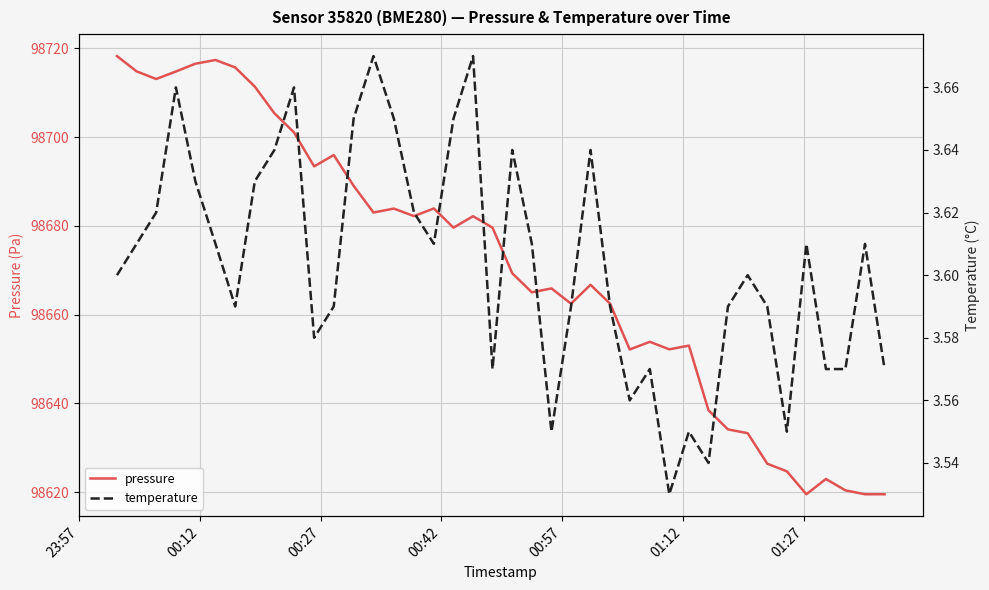

What are all the series names shown in the legend?

pressure, temperature